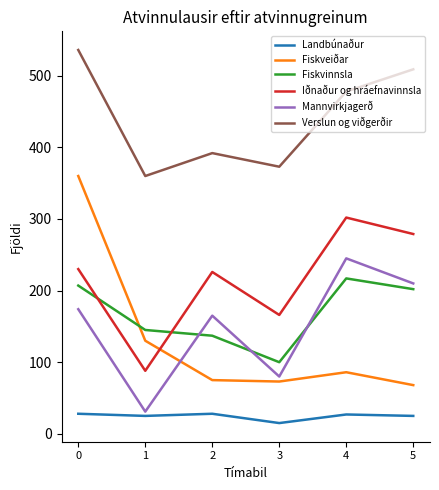

True or false: Iðnaður og hráefnavinnsla and Verslun og viðgerðir intersect in this chart.

False